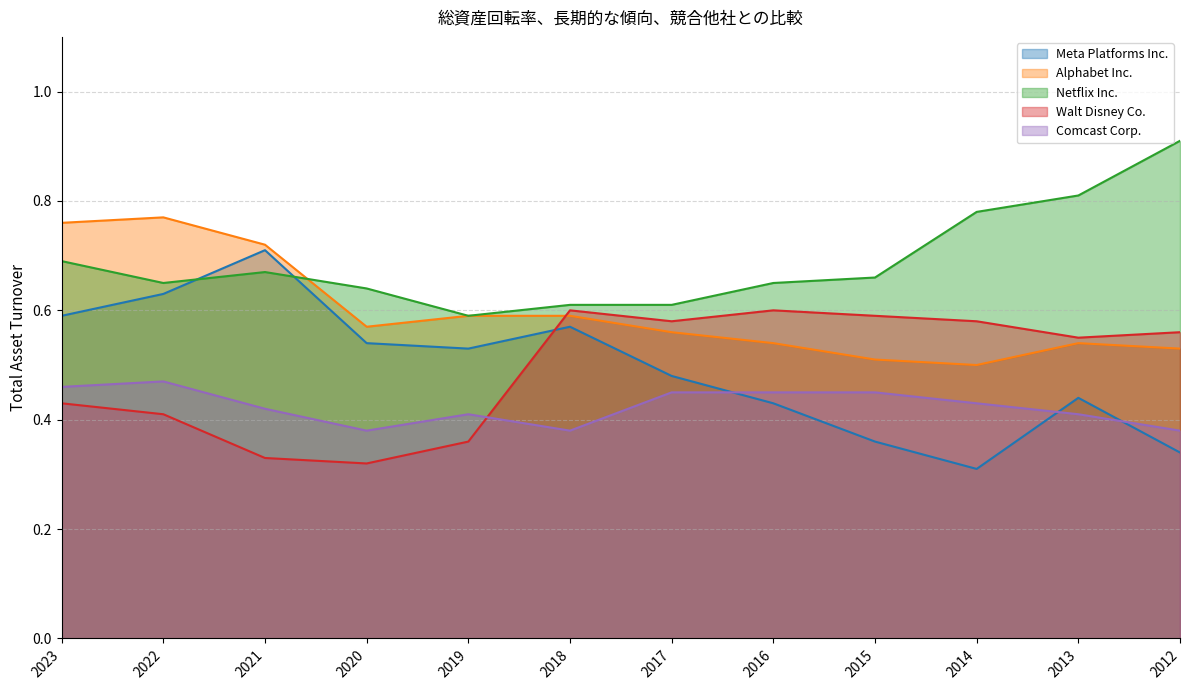

Between 2020 and 2017, which series saw the biggest shift?

Walt Disney Co.